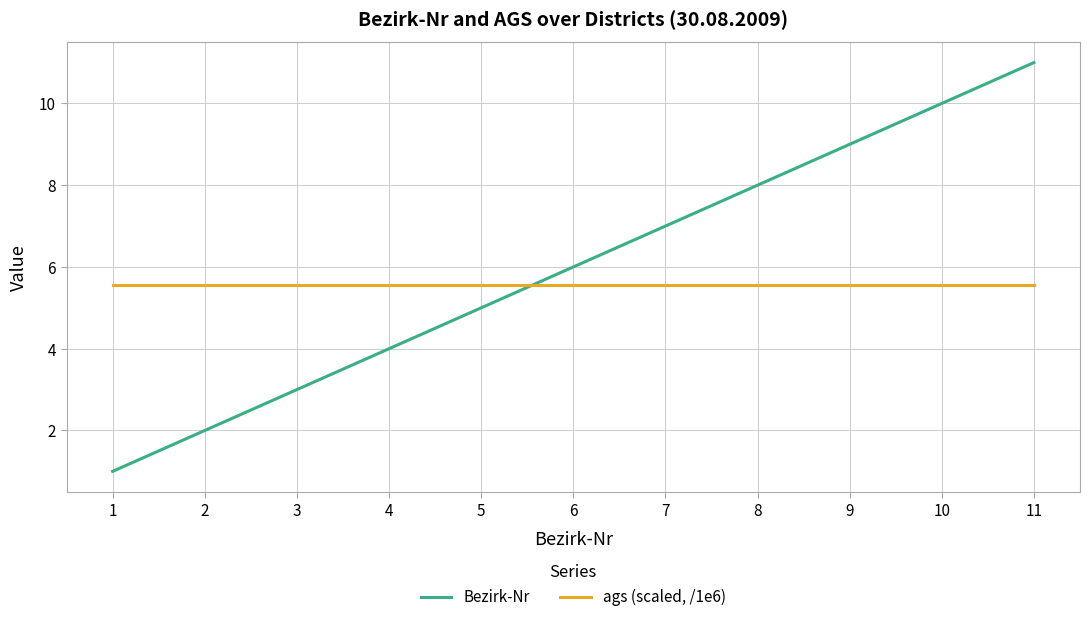

Which series ends up on top after the final intersection of Bezirk-Nr and ags (scaled, /1e6)?

Bezirk-Nr